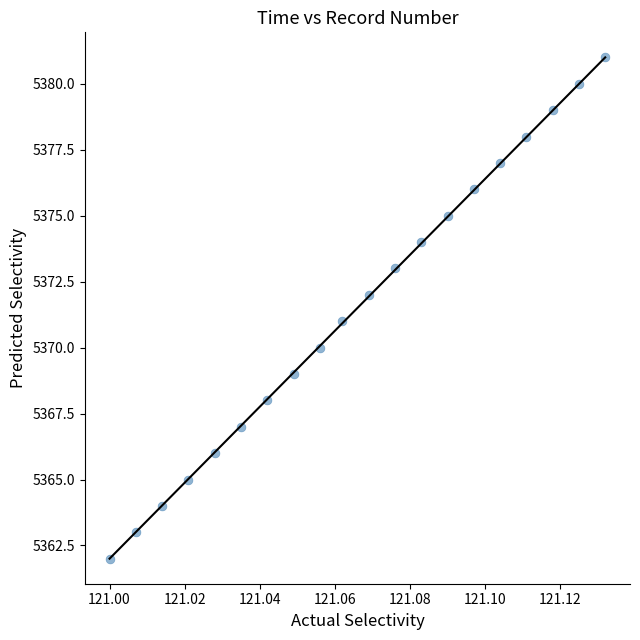

What is the range of Y values (max minus min)?

19